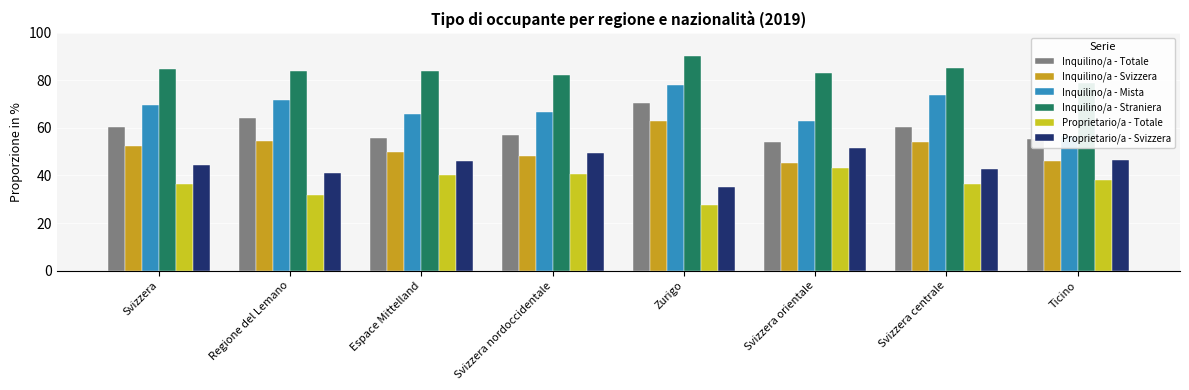

Is it true that Proprietario/a - Svizzera equals 44.2 at Svizzera?

True